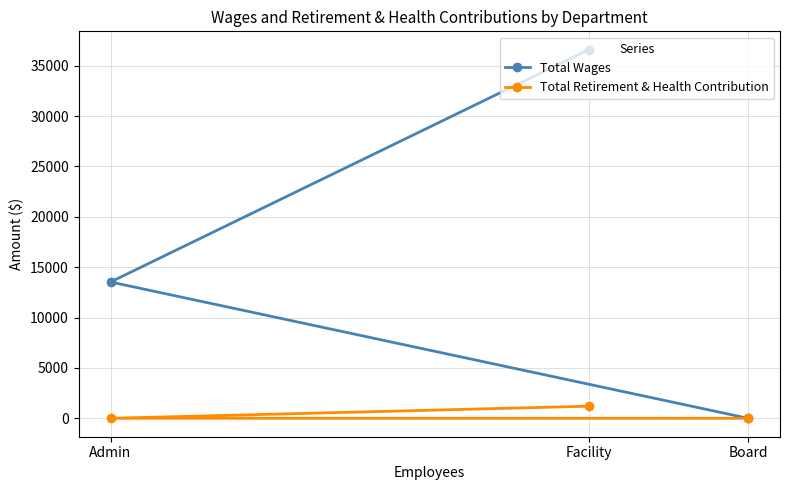

What is the sum of all Total Retirement & Health Contribution values?

1200